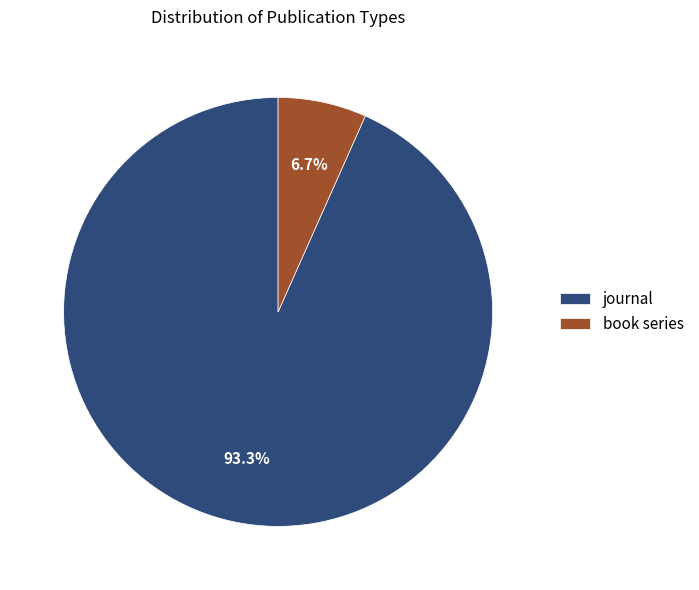

To the nearest percent, what is the average slice percentage?

50%